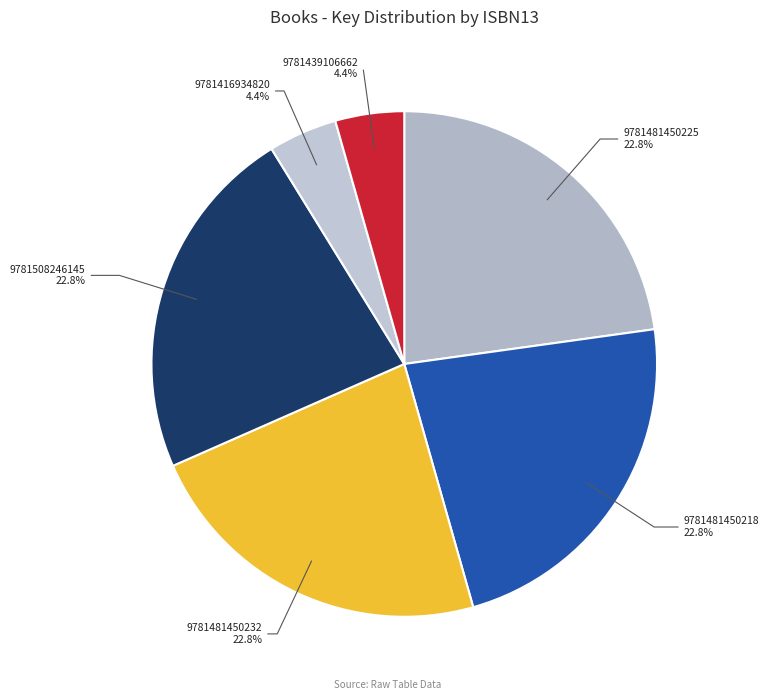

How many slices are in this pie chart?

6